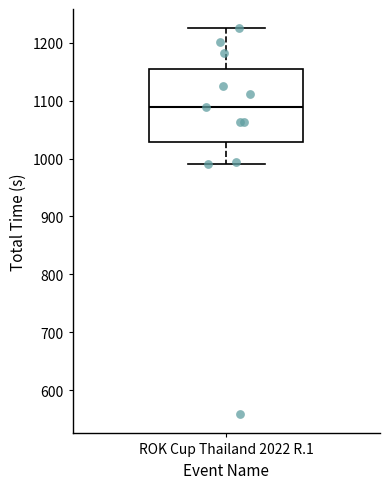

Read this box plot against the y-axis: the position of the median line, the range covered by the box, and the ends of both whiskers. The values are not printed on the chart, so give them approximately, as read against the axis.

median 1090, box 1030 to 1150, whiskers 990 to 1230